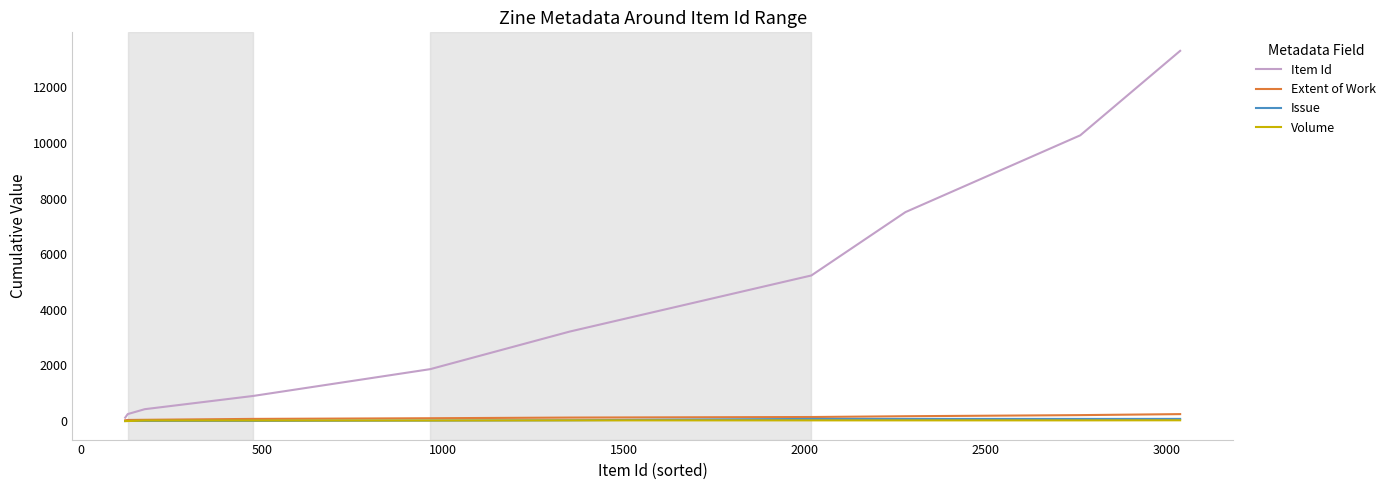

What is the maximum value shown in the chart?

13311